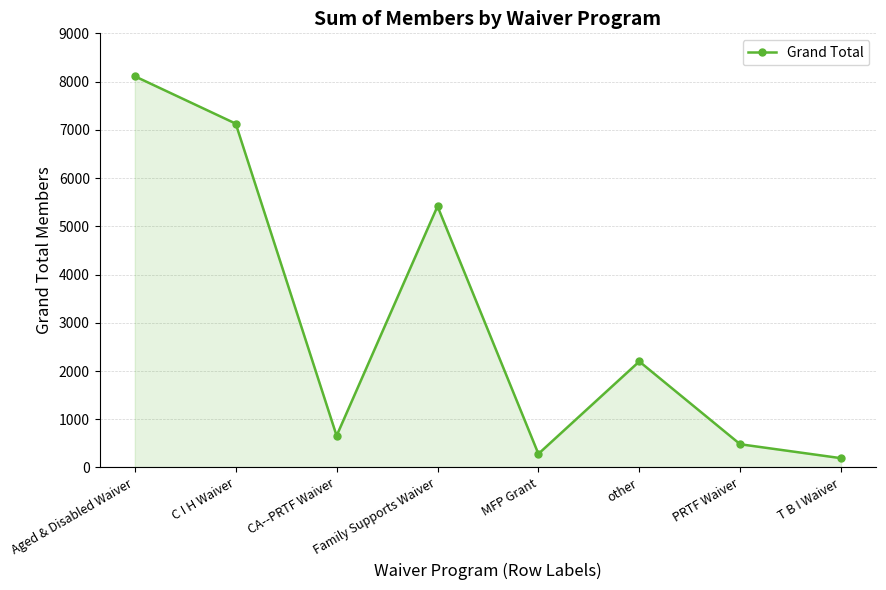

The value at CA--PRTF Waiver is 1151. True or false?

False